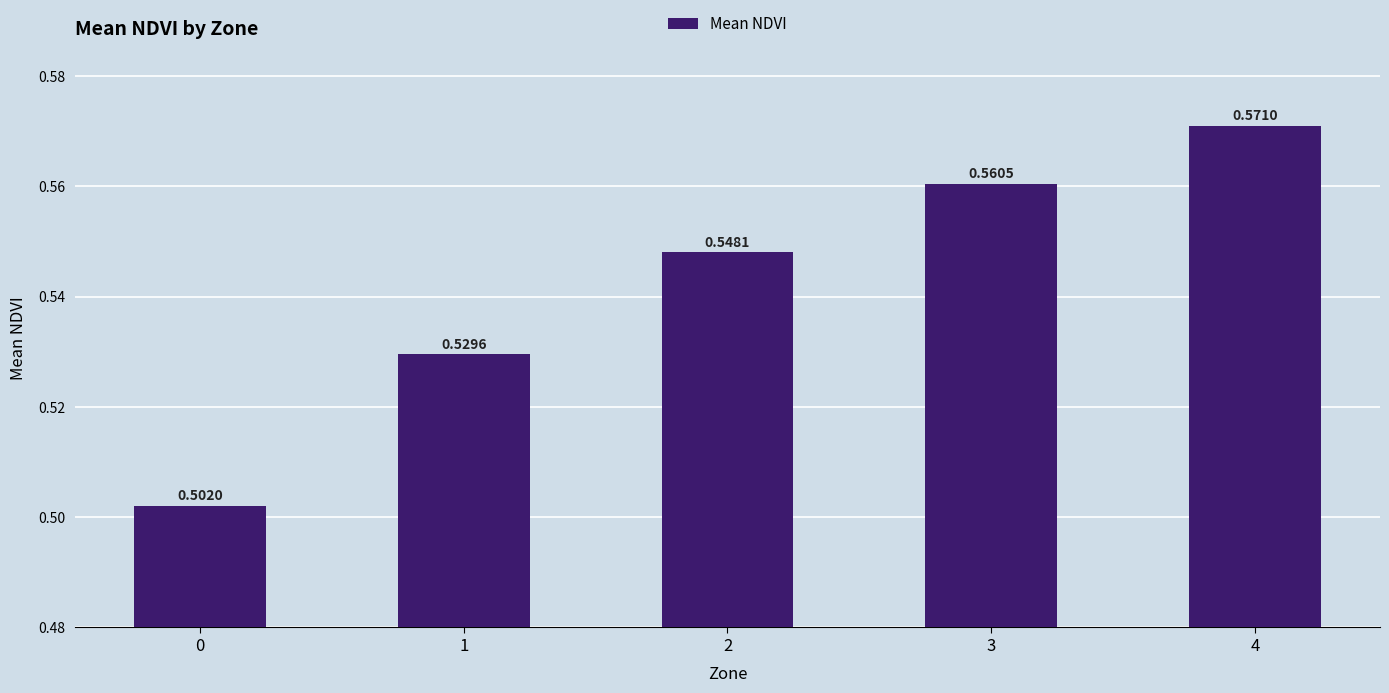

Between 3 and 2, which is larger?

3